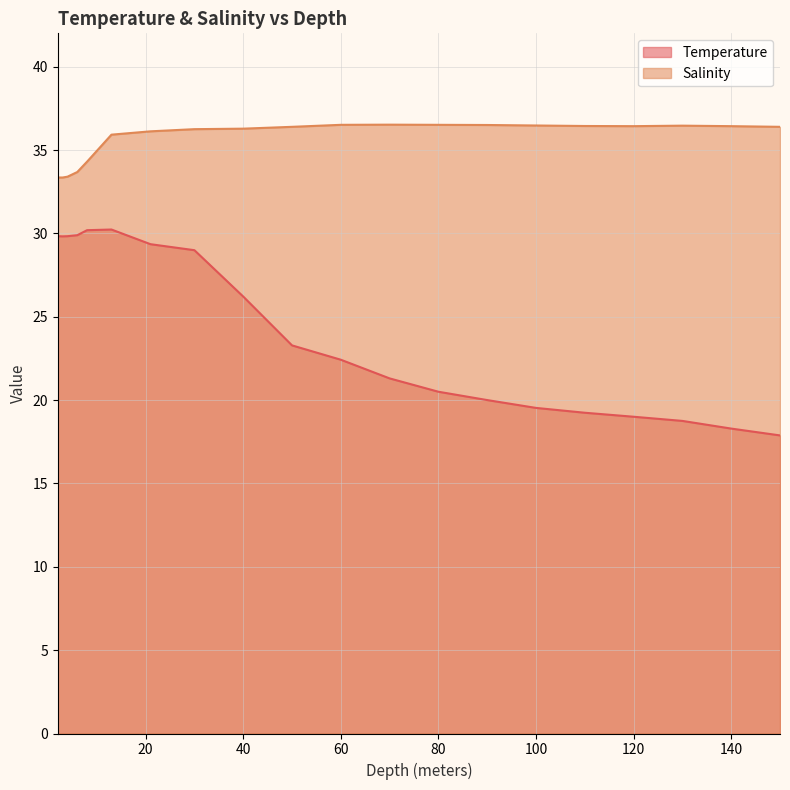

List the labels in order of Temperature value, largest first.

13.0, 8.0, 6.0, 2.0, 4.0, 3.0, 21.0, 30.0, 40.0, 50.0, 60.0, 70.0, 80.0, 90.0, 100.0, 110.0, 120.0, 130.0, 140.0, 150.0